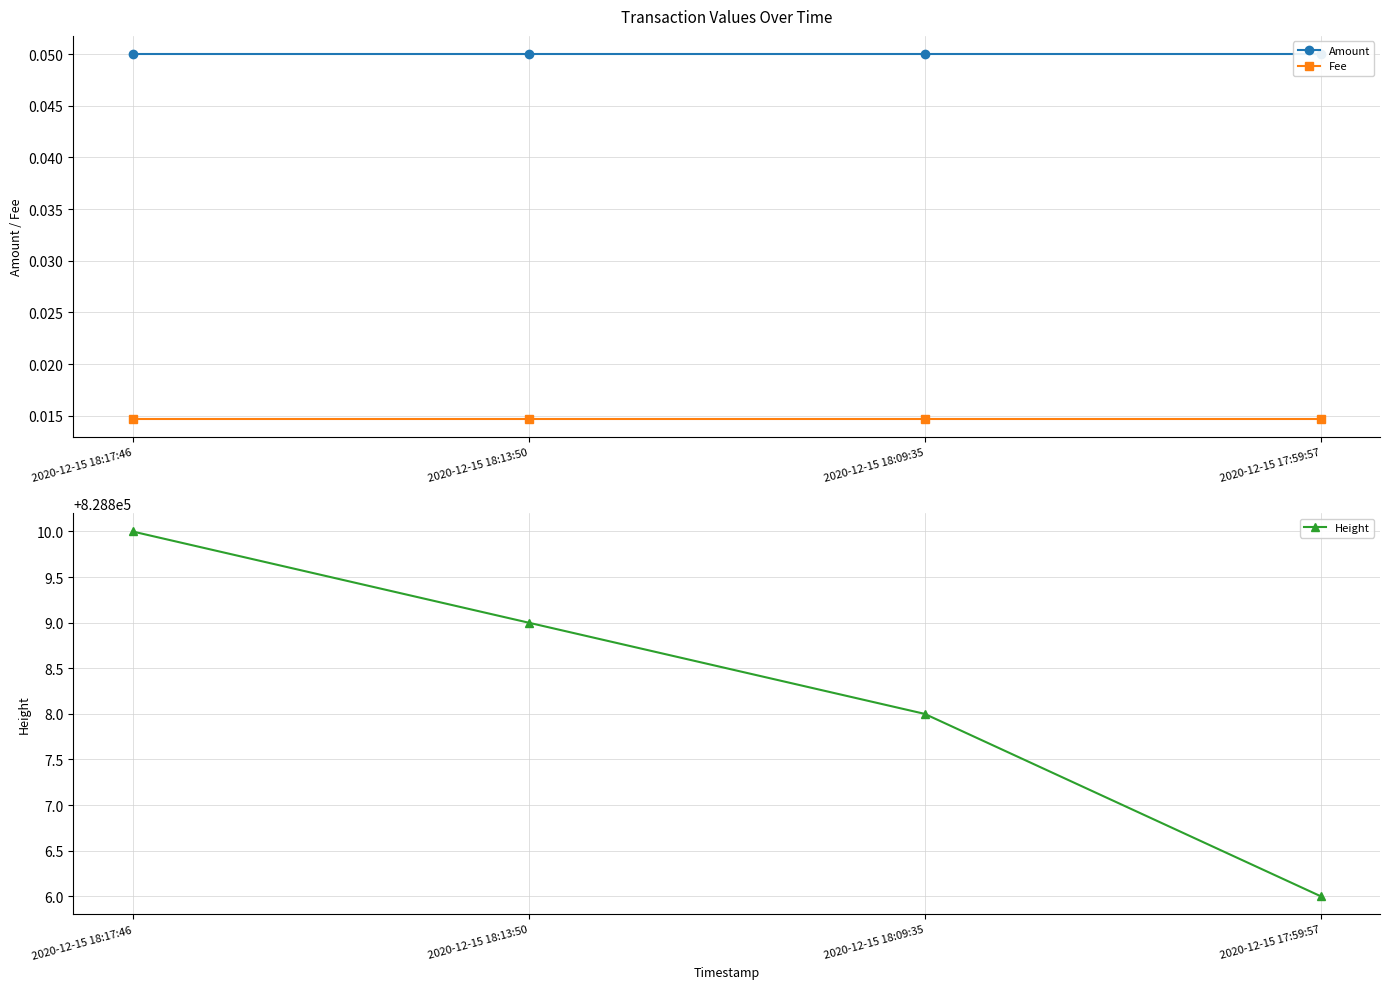

True or false: Height and Amount intersect in this chart.

False